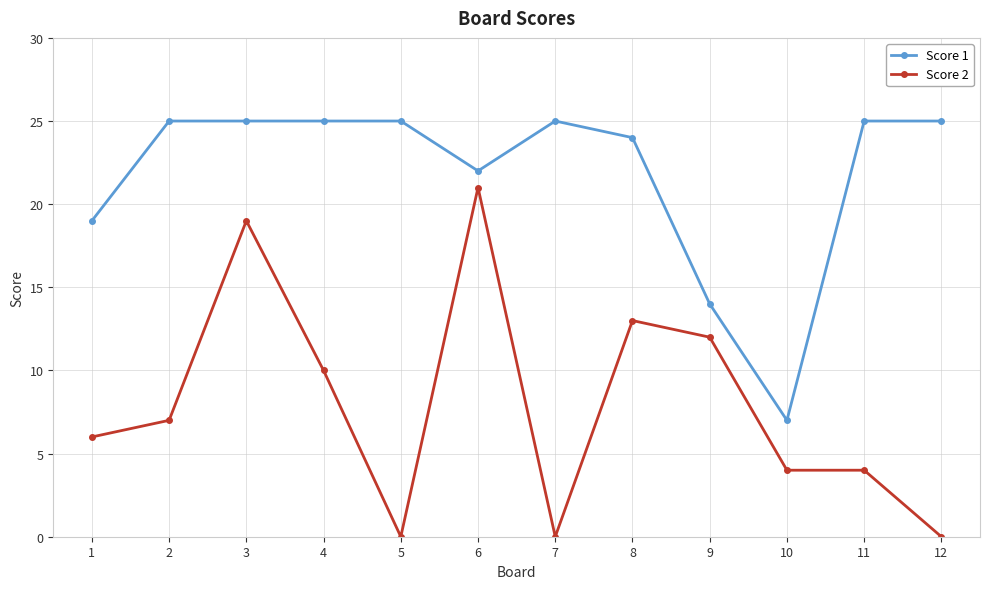

Reading left to right, transcribe all the data shown in this chart.

Score 1: 1=19	2=25	3=25	4=25	5=25	6=22	7=25	8=24	9=14	10=7	11=25	12=25
Score 2: 1=6	2=7	3=19	4=10	5=0	6=21	7=0	8=13	9=12	10=4	11=4	12=0